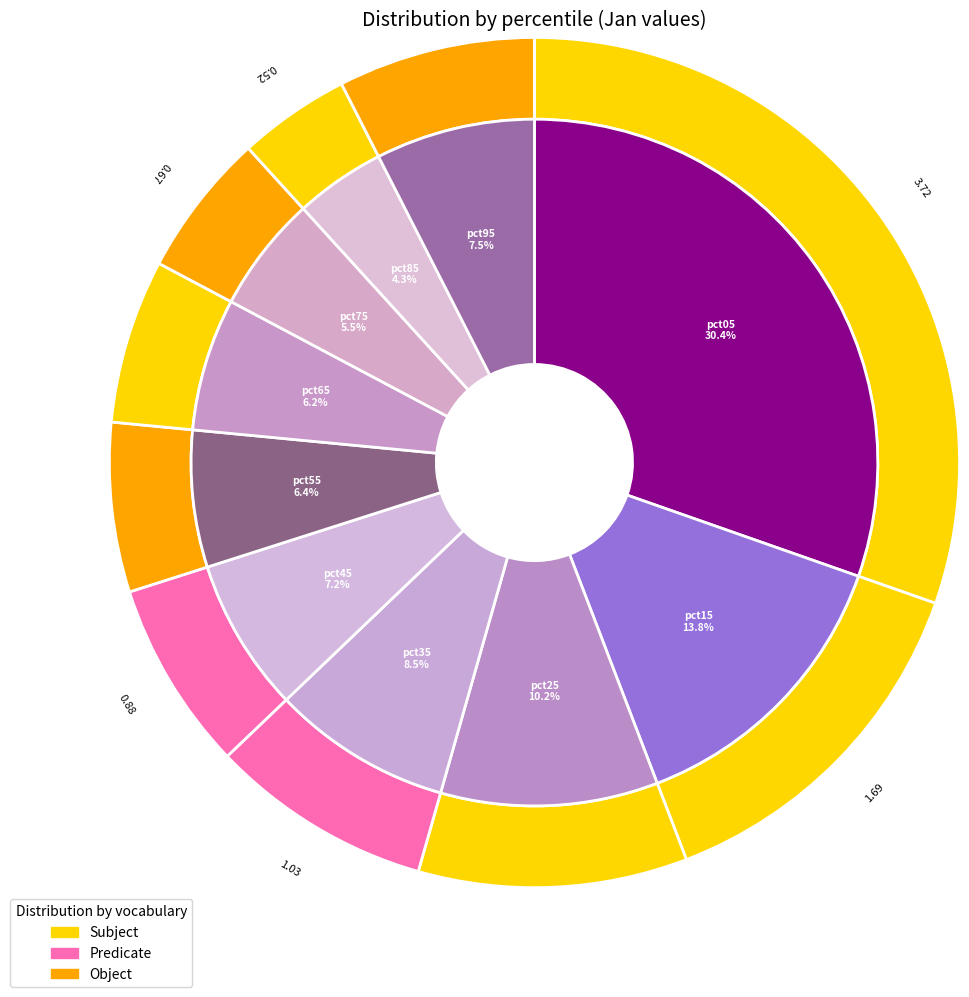

What percentage is the pct05 slice, to the nearest percent?

30%